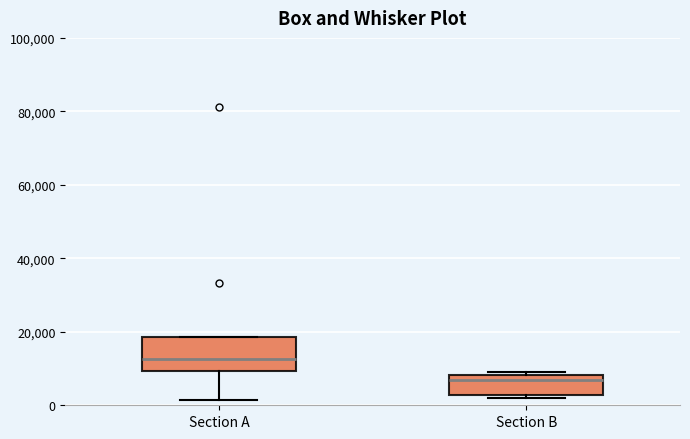

Where is the upper edge of the box for Section B on the y-axis? The values are not printed on the chart, so give them approximately, as read against the axis.

8000